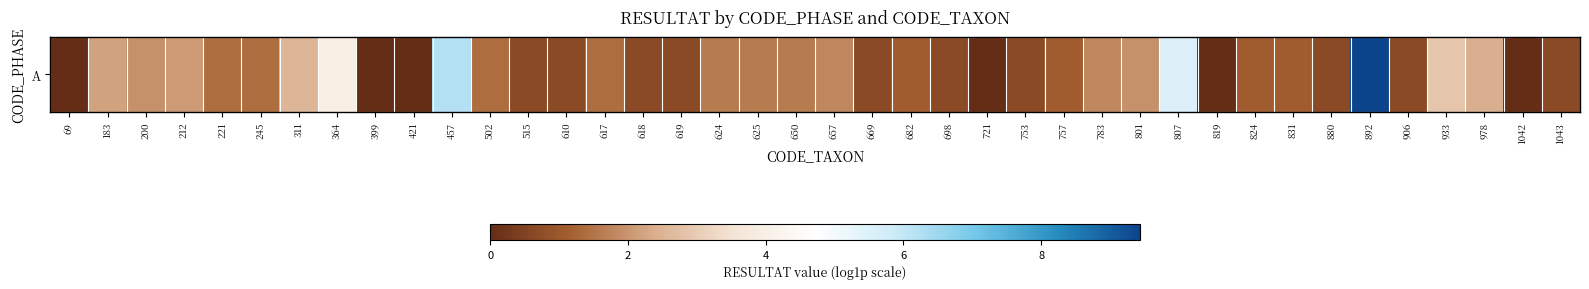

What is the ratio of the value at 624 to the value at 221?

1.2